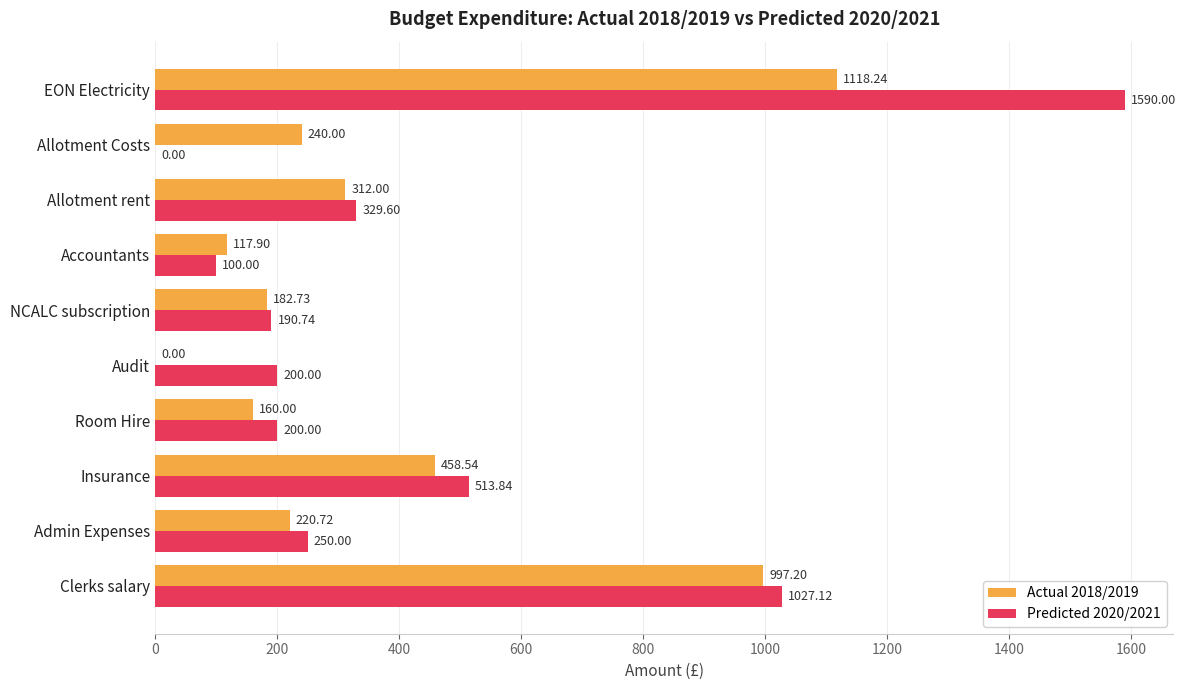

At which category is the sum across all series the highest?

EON Electricity